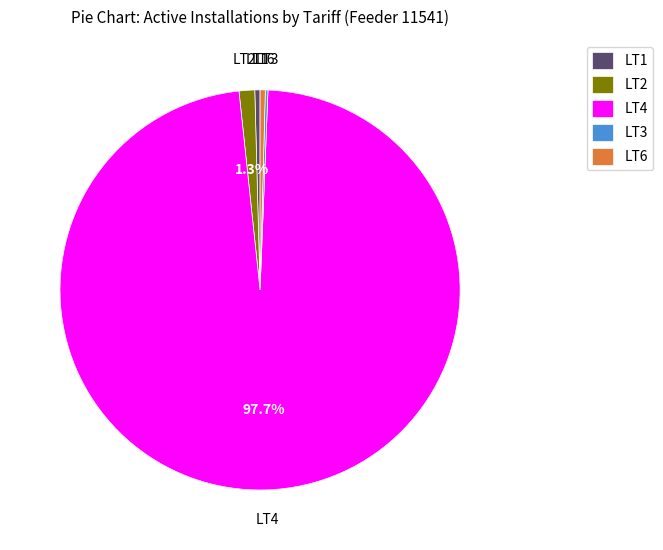

What is the largest slice in the pie chart?

LT4